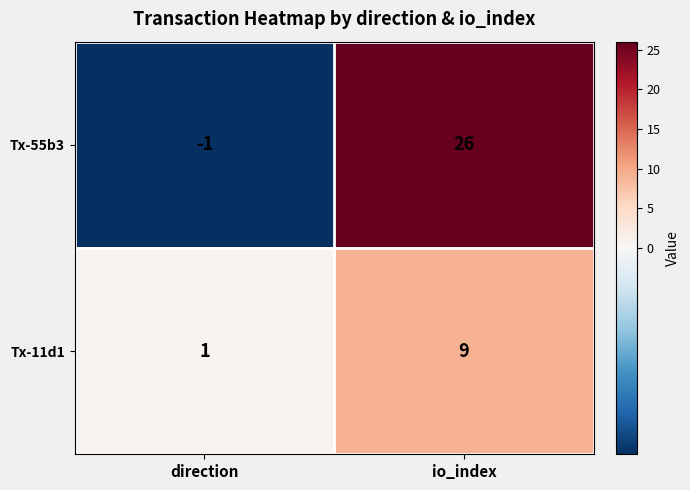

Reading left to right, list all the values displayed in this chart.

Tx-55b3: direction=-1	io_index=26
Tx-11d1: direction=1	io_index=9